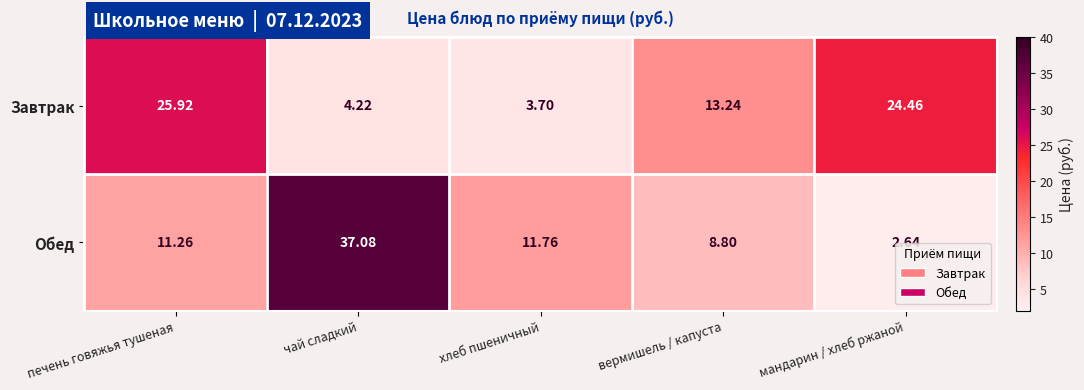

At which category is the sum across all series the highest?

чай сладкий